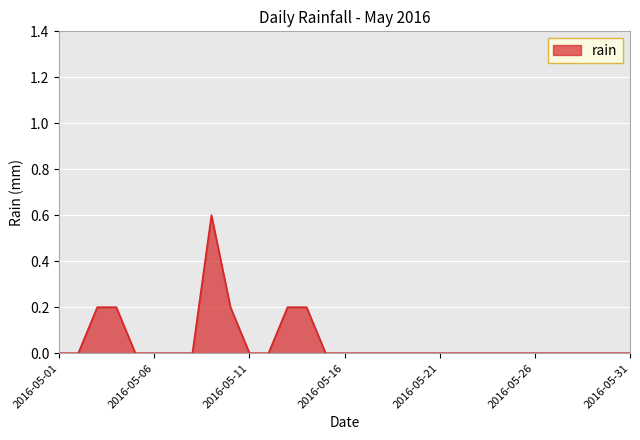

Reading left to right, transcribe all the data shown in this chart.

0.0	0.0	0.2	0.2	0.0	0.0	0.0	0.0	0.6	0.2	0.0	0.0	0.2	0.2	0.0	0.0	0.0	0.0	0.0	0.0	0.0	0.0	0.0	0.0	0.0	0.0	0.0	0.0	0.0	0.0	0.0